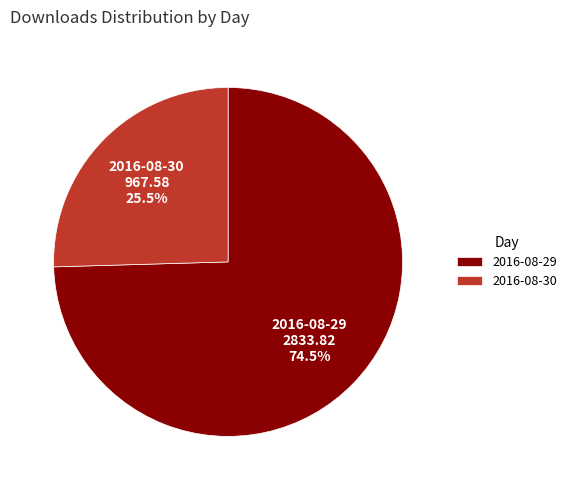

Is there a majority slice in this chart?

Yes